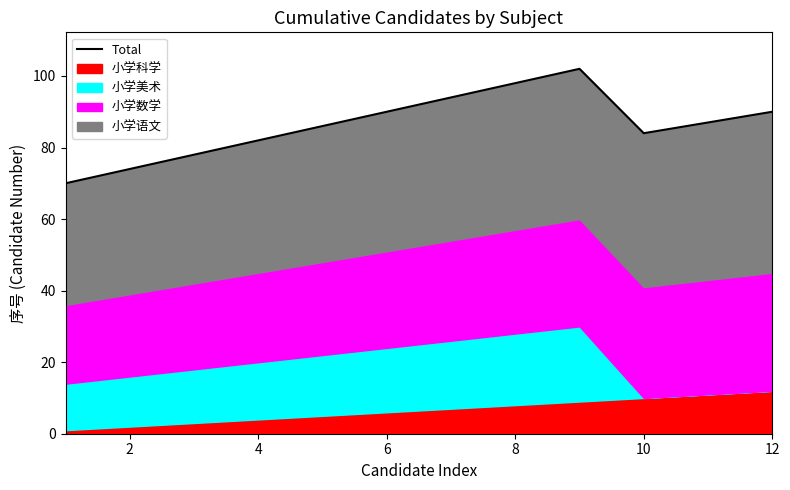

True or false: there are more than 2 points higher than both neighbors.

False